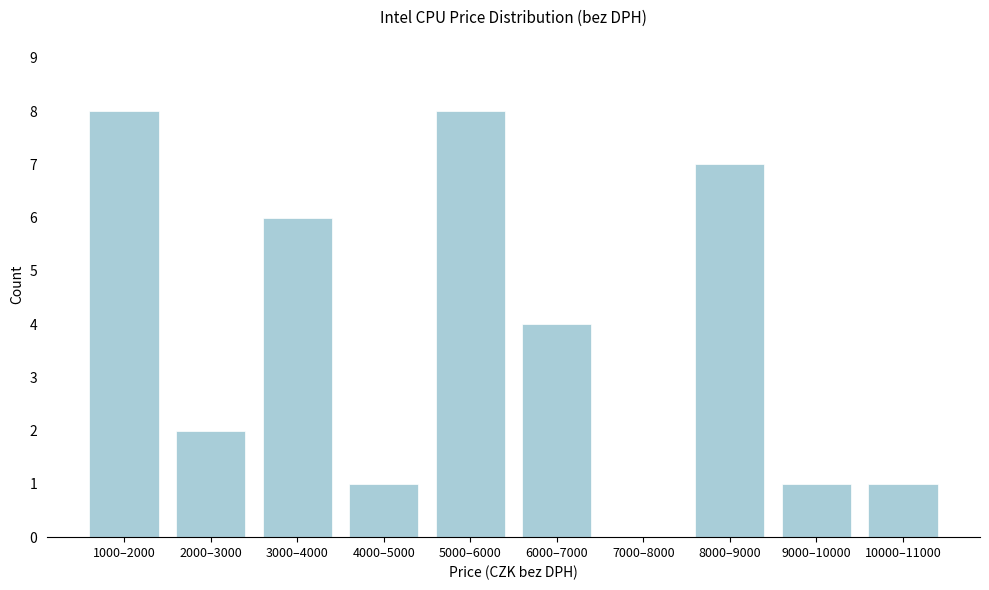

Reading left to right, transcribe all the data shown in this chart.

1000–2000=8	2000–3000=2	3000–4000=6	4000–5000=1	5000–6000=8	6000–7000=4	7000–8000=0	8000–9000=7	9000–10000=1	10000–11000=1